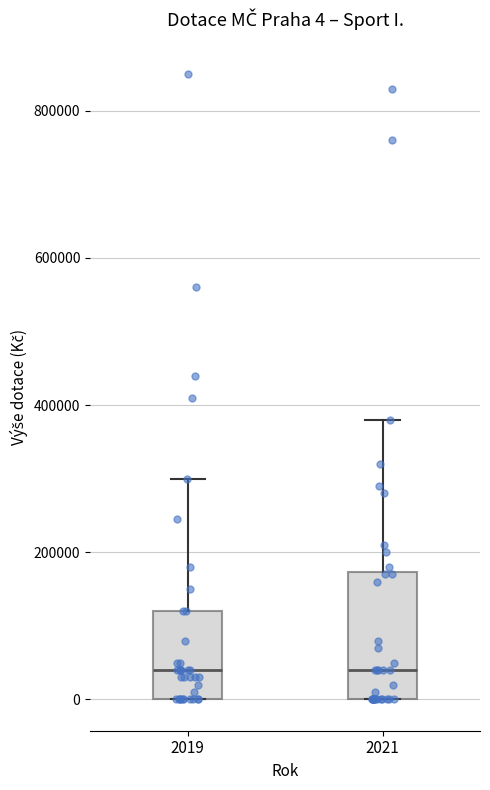

Which box is the tallest, from its lower edge to its upper edge?

2021